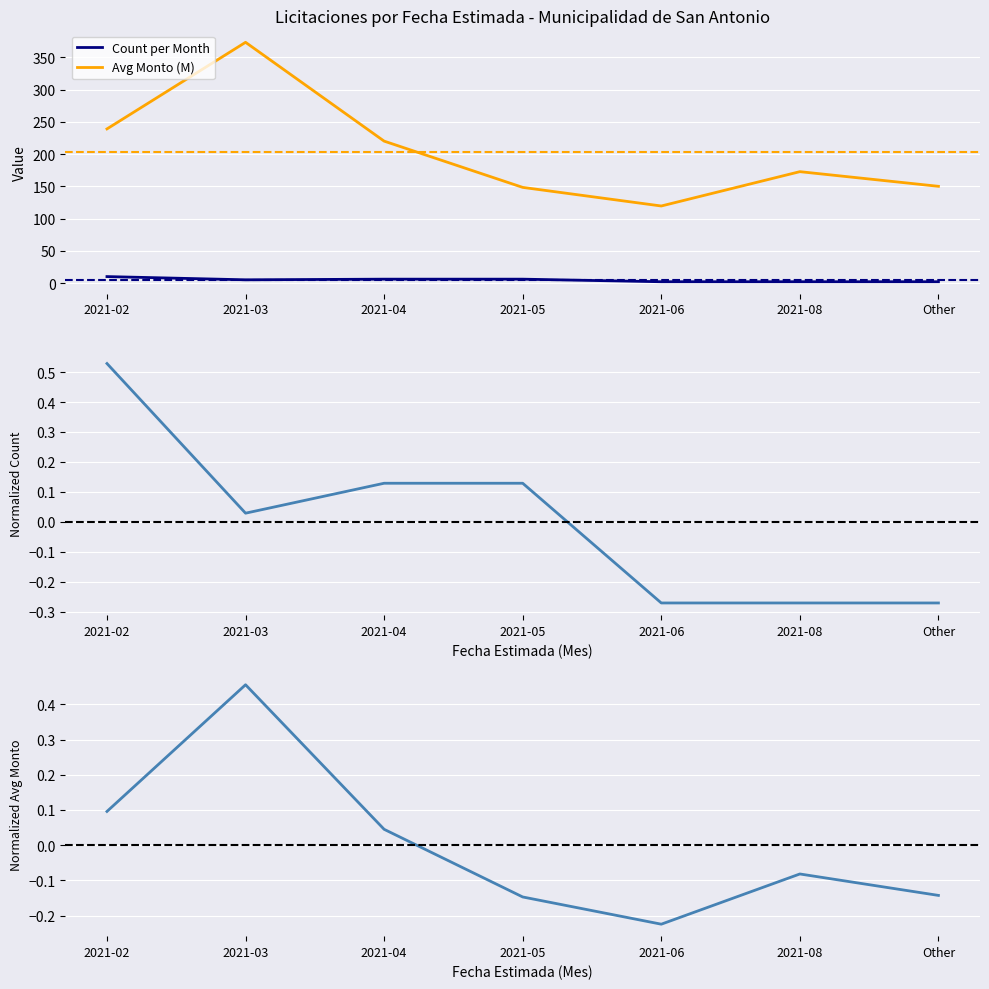

What is the difference between the maximum and minimum values in the Avg Monto (M) series?

253.9